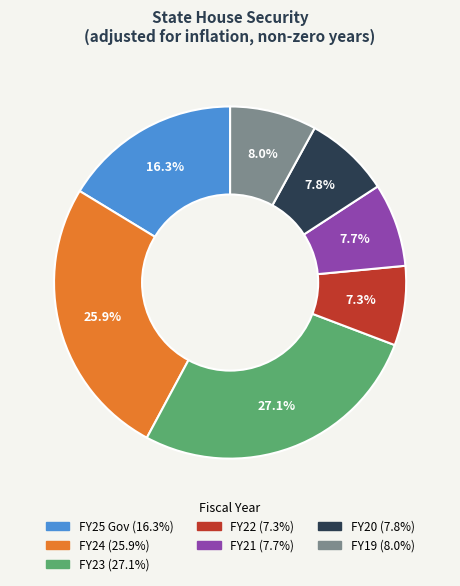

Which has a higher value, FY20 or FY24?

FY24